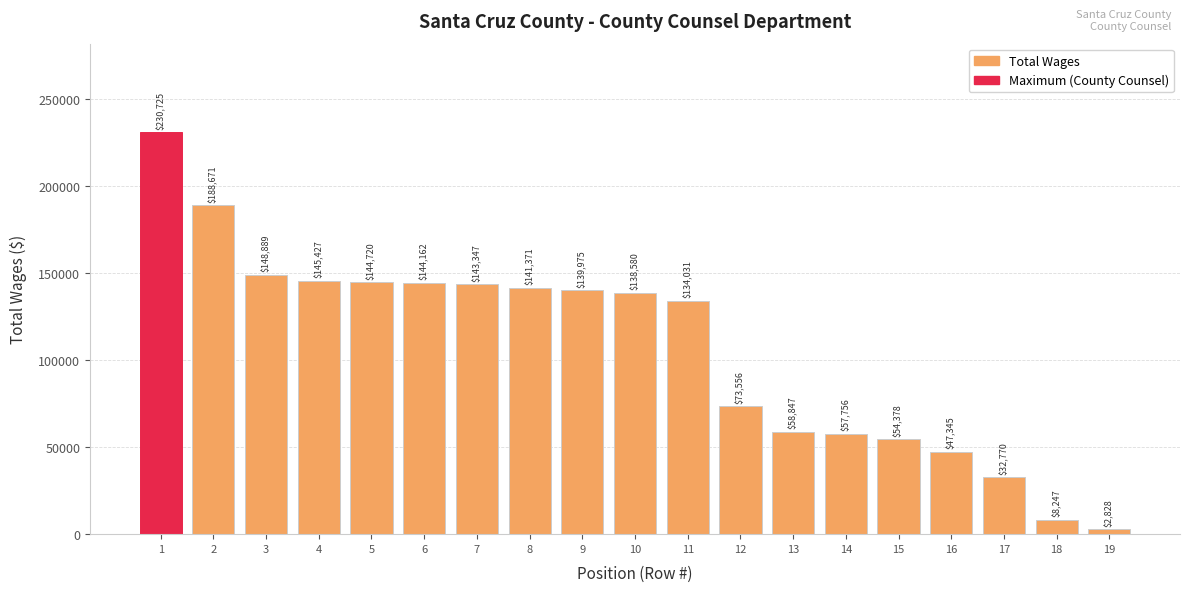

Rank the categories by value from lowest to highest.

19, 18, 17, 16, 15, 14, 13, 12, 11, 10, 9, 8, 7, 6, 5, 4, 3, 2, 1